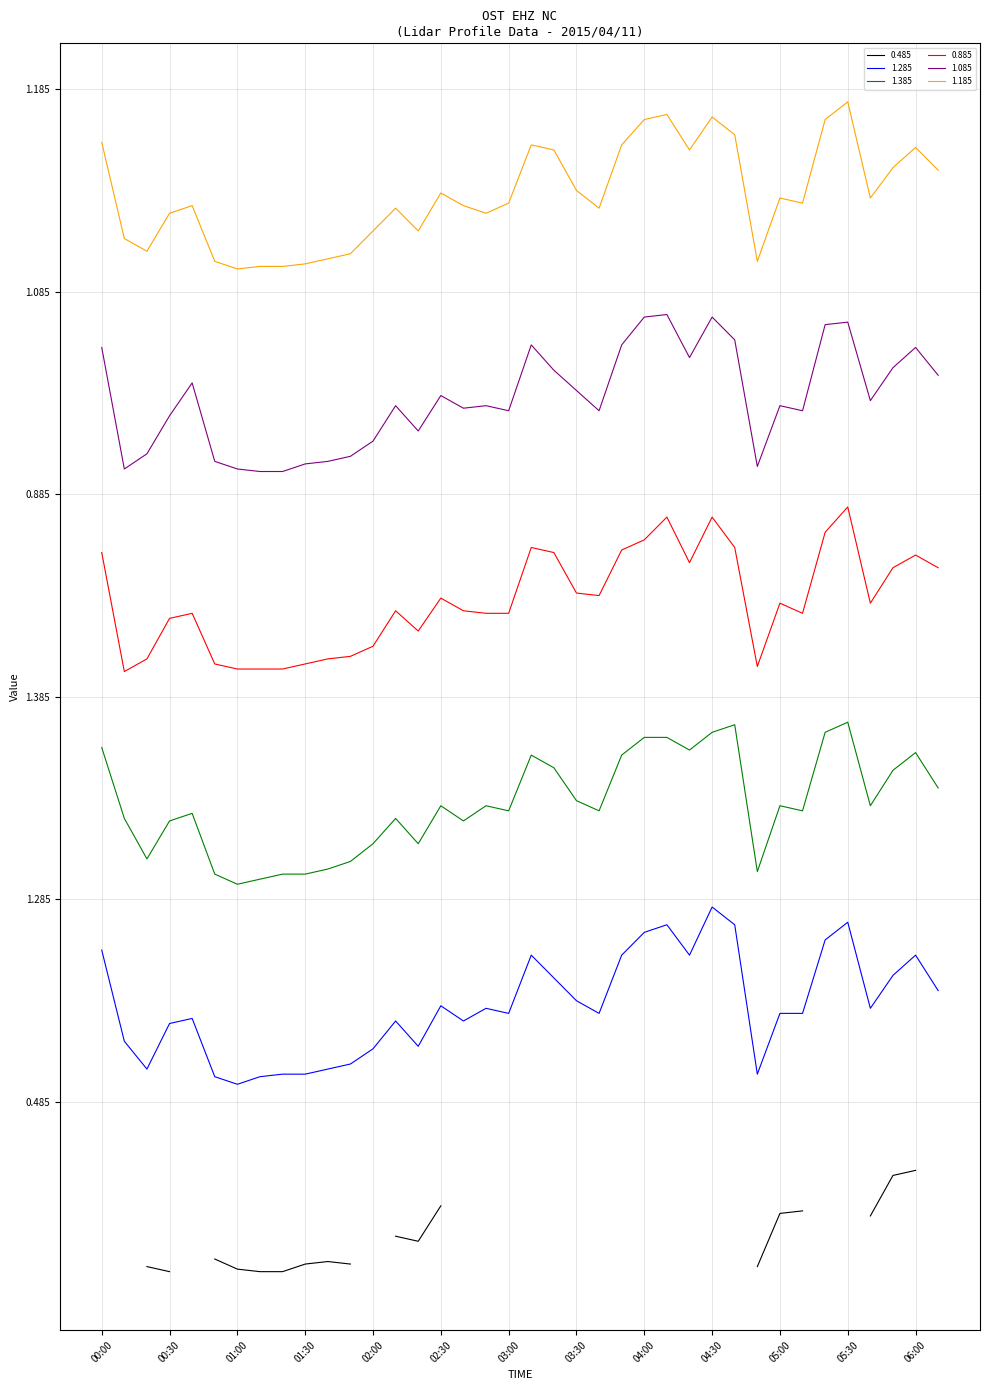

What is the sum of all 0.885 values?

752.3